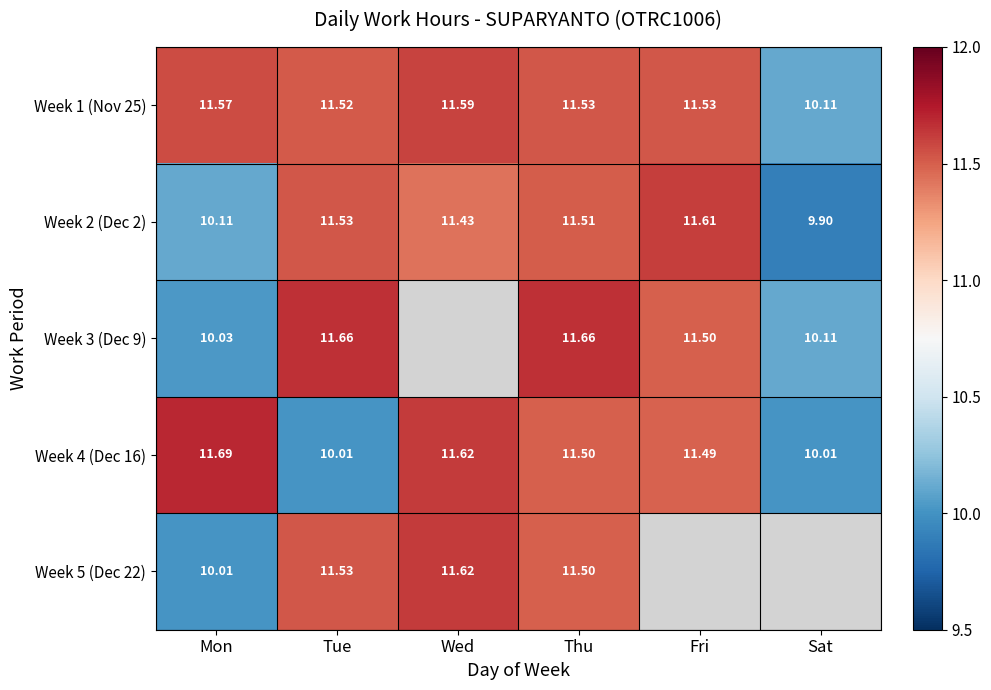

Is the value of Week 1 (Nov 25) at Fri greater than the value of Week 4 (Dec 16) at Sat?

Yes